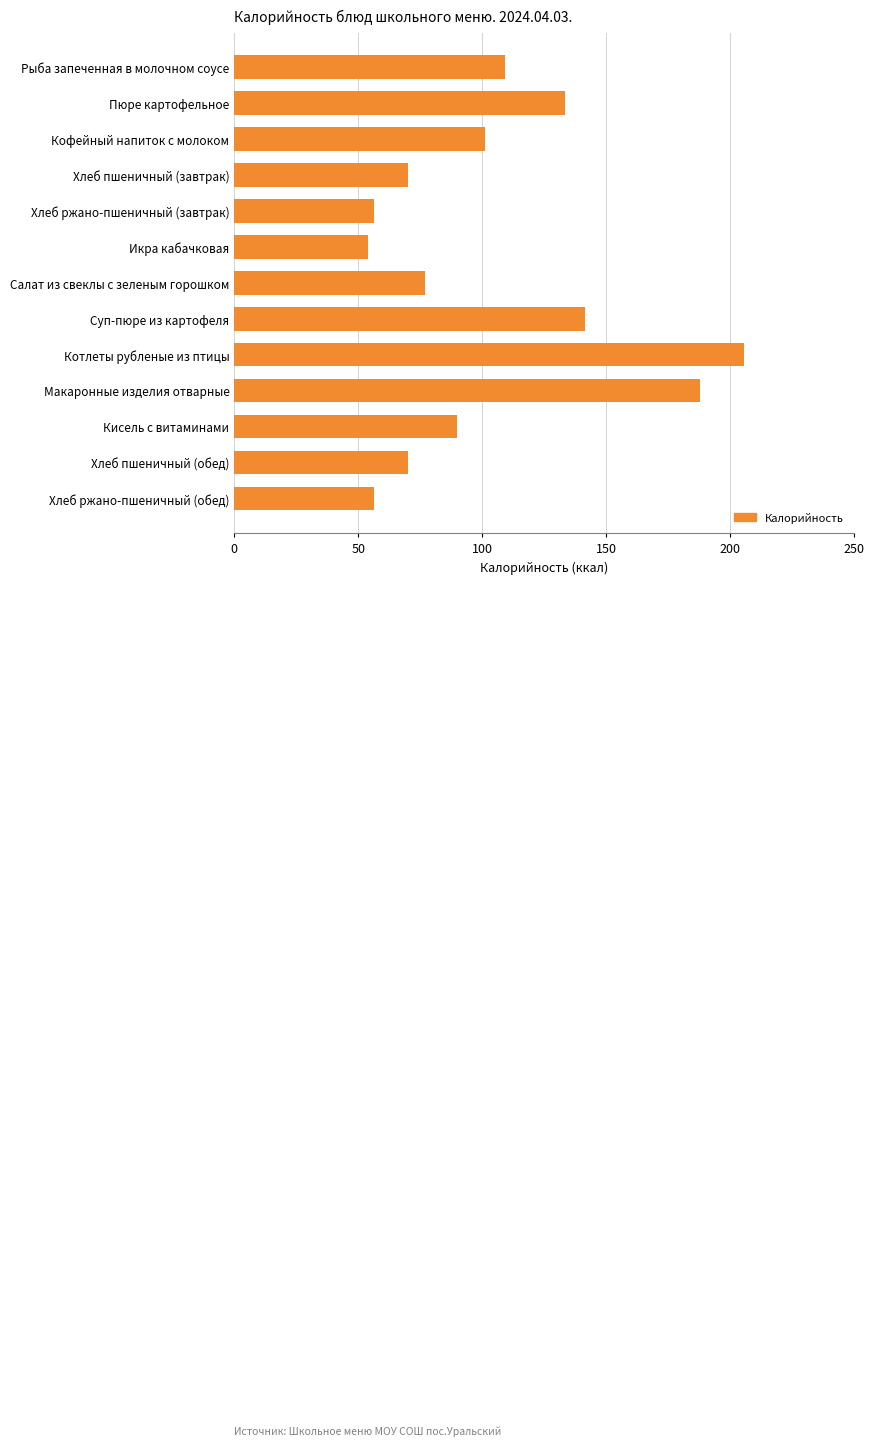

Does the chart contain any negative values?

No